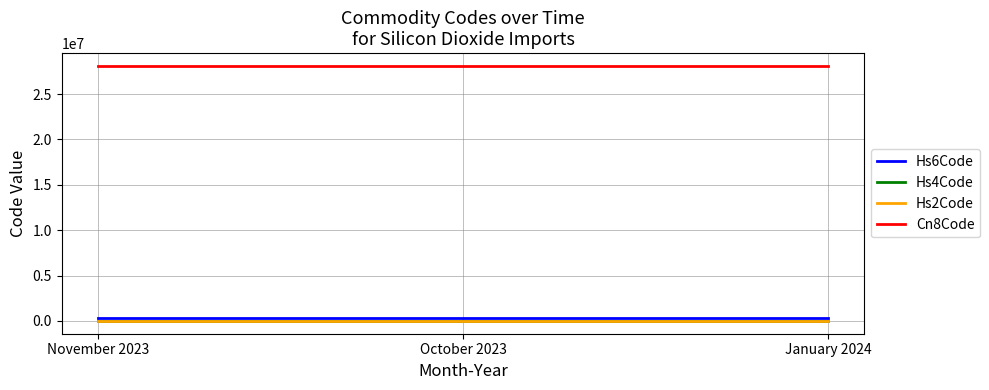

The Hs4Code series shows 2811 at October 2023. True or false?

True